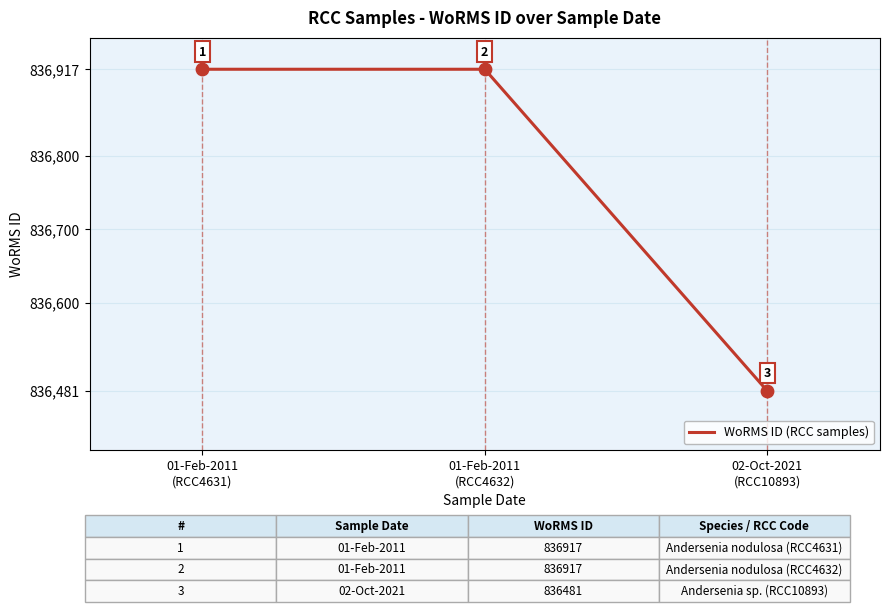

What is the change in value from 01-Feb-2011
(RCC4632) to 02-Oct-2021
(RCC10893)?

-436